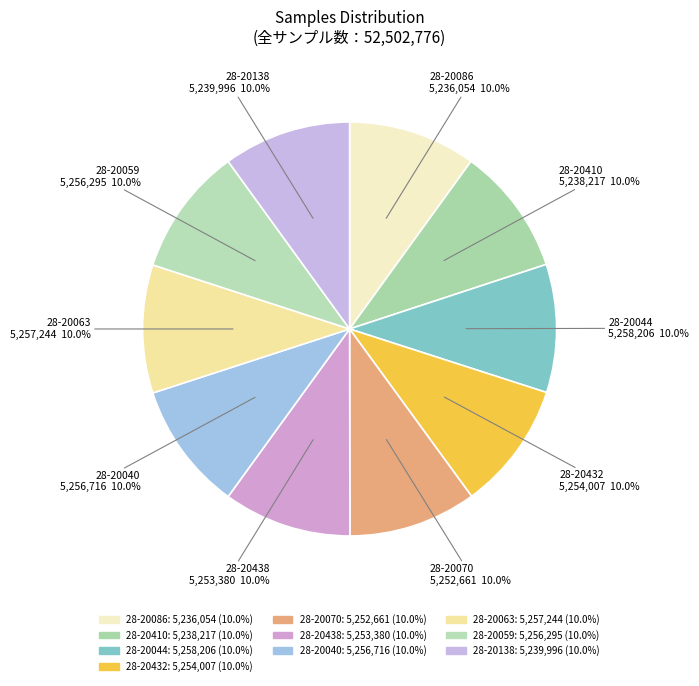

Is there a majority slice in this chart?

No